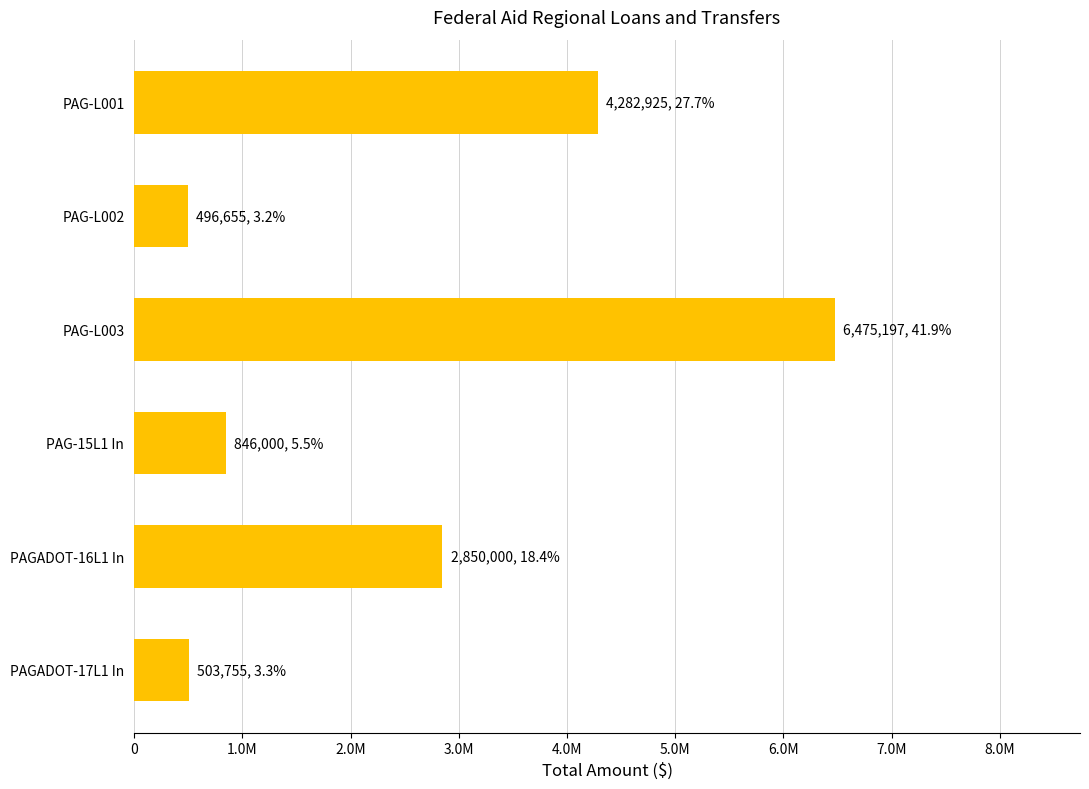

Are the bars horizontal?

Yes